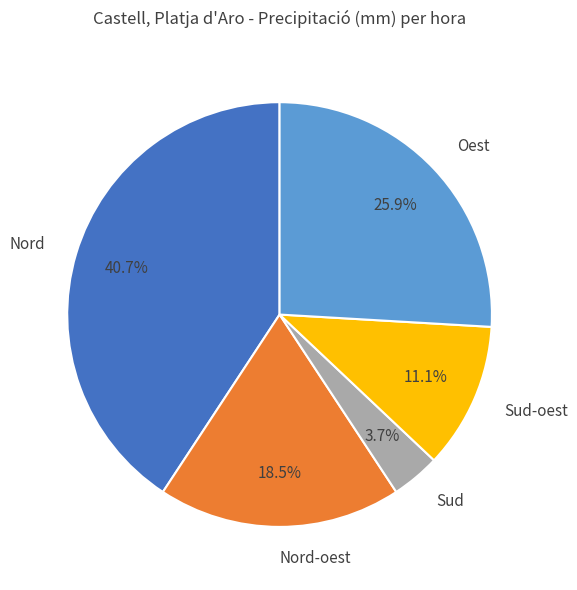

To the nearest percent, what is the average slice percentage?

20%